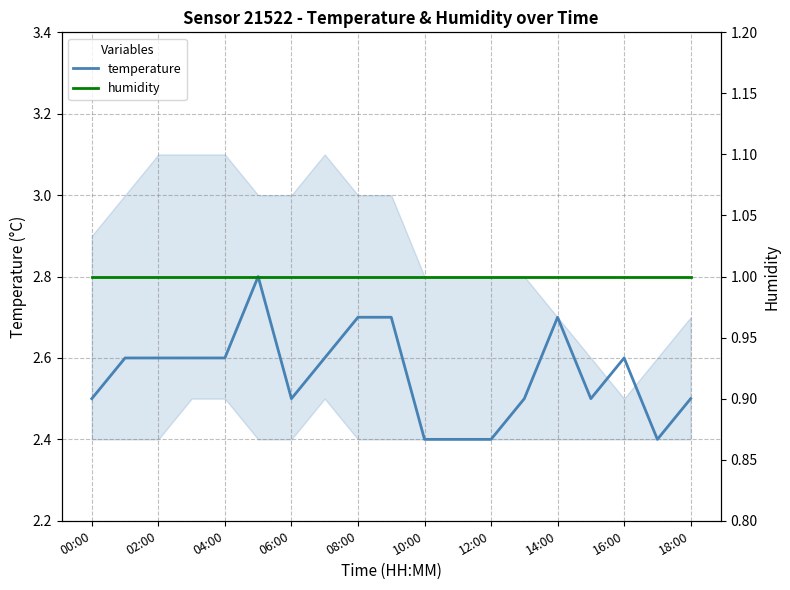

What is the difference between the temperature values at 12:00 and 06:00?

0.1